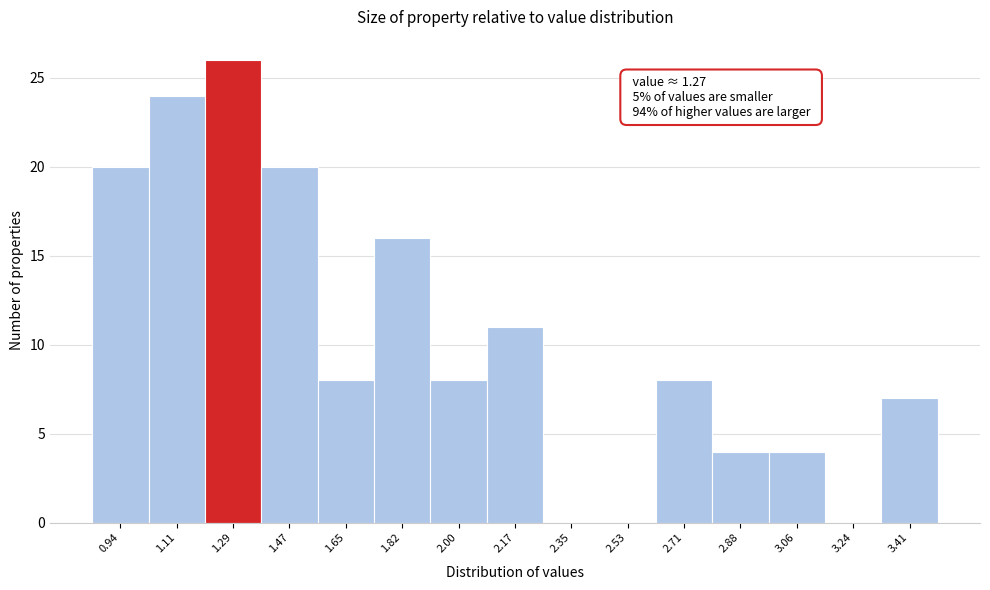

Which range on the x-axis has the tallest bar?

1.20 to 1.38